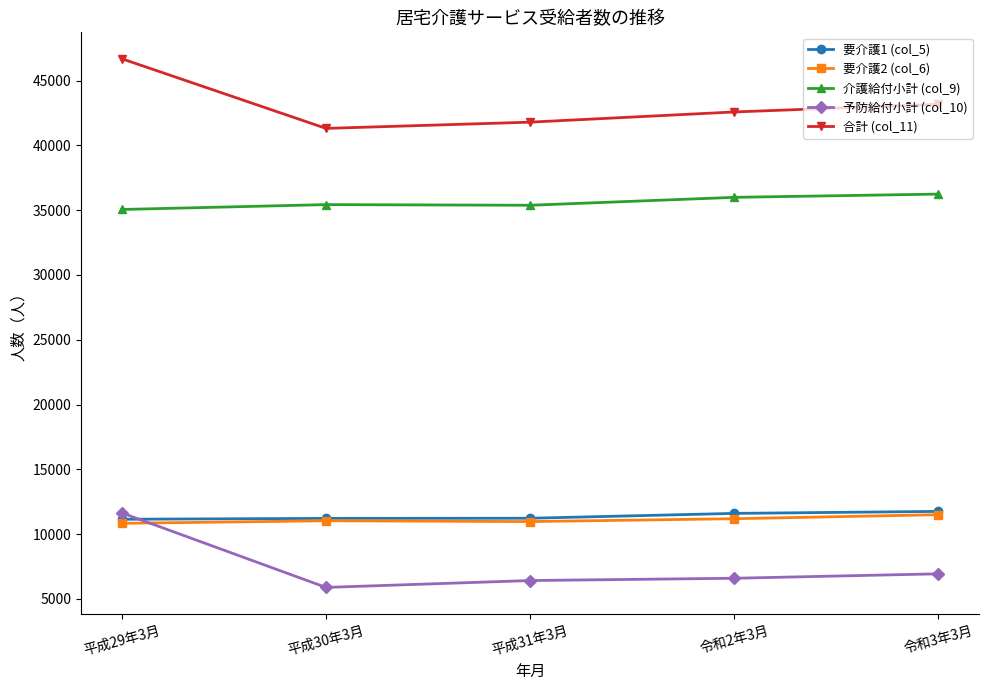

What is the highest value of the 要介護2 (col_6) series?

11497